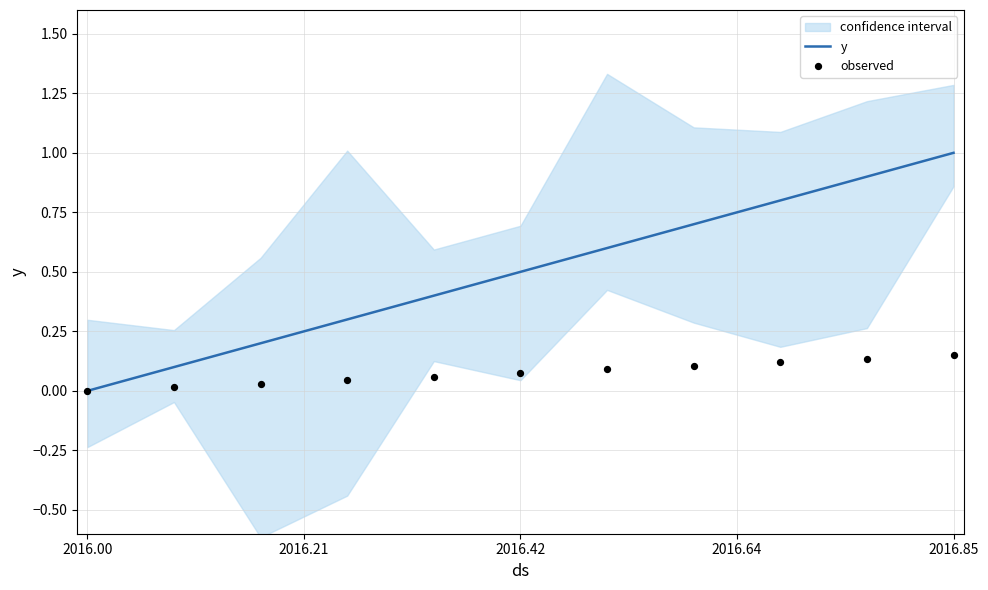

Which category has the lowest value in the y series?

2016.00